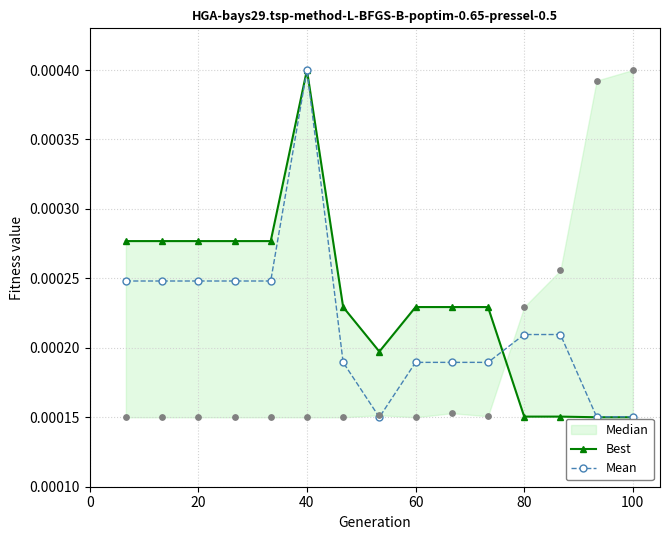

Which series has the largest Y range (max minus min)?

Best